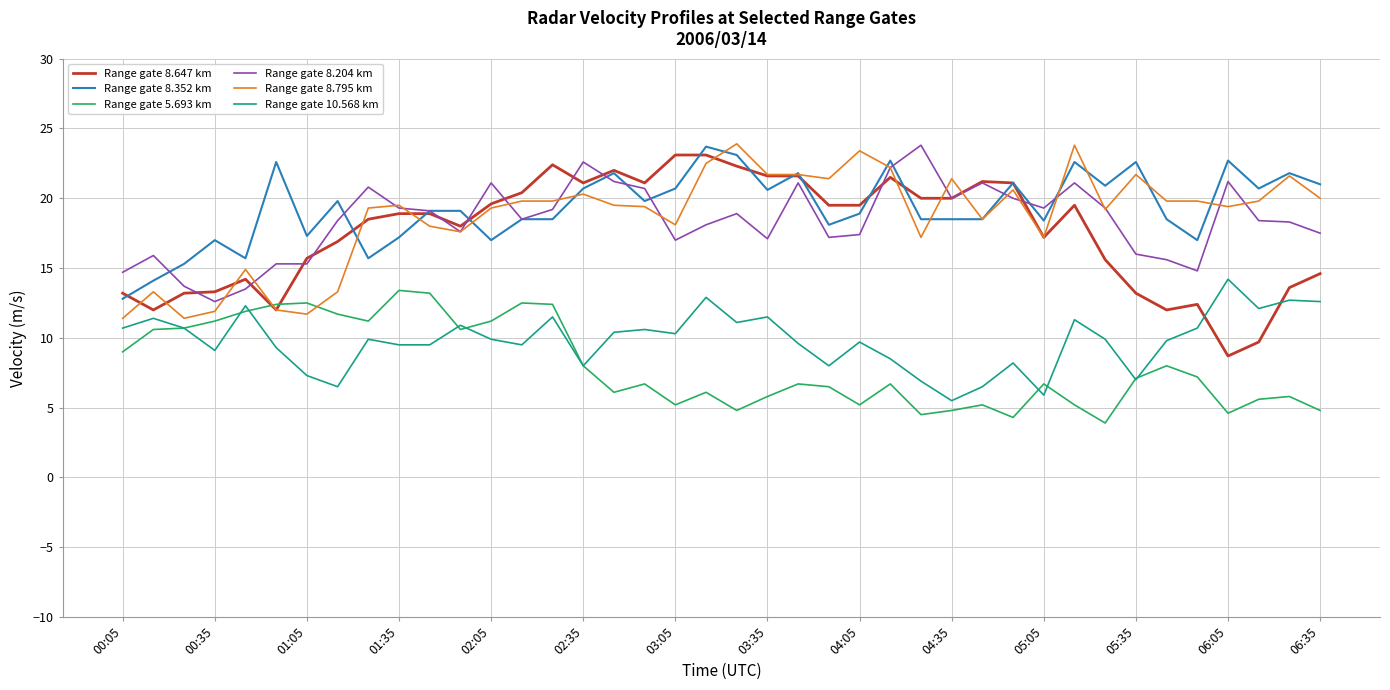

What is the smallest value displayed?

3.9